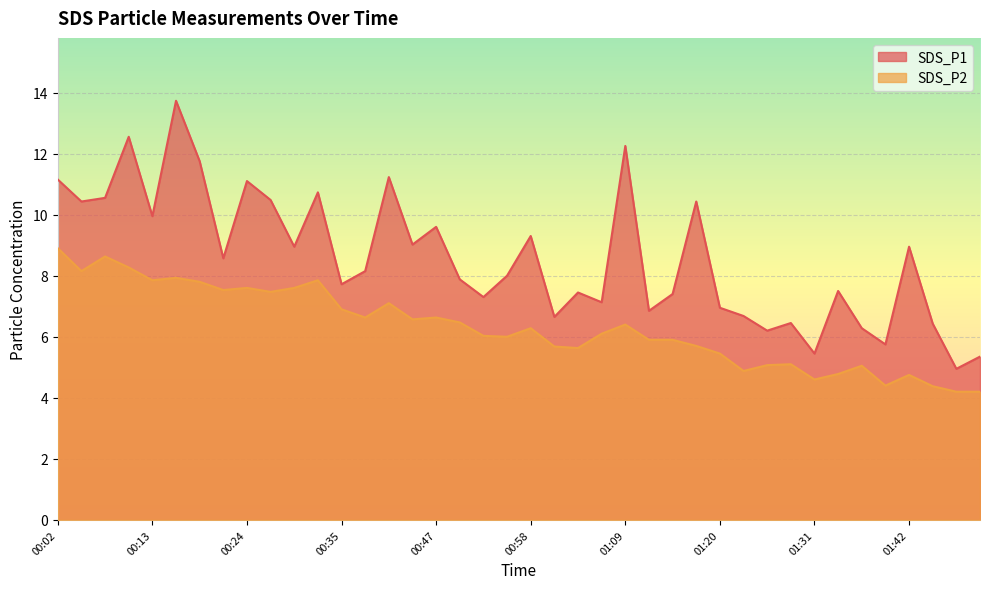

At which label does SDS_P2 first exceed 6?

00:02